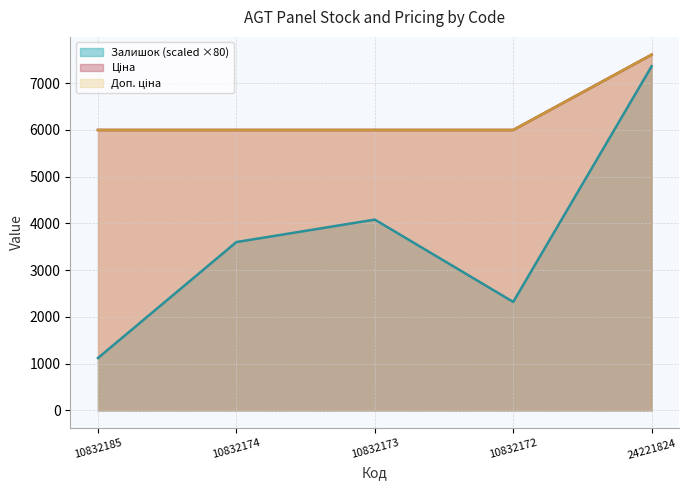

The Залишок series shows 1984.5 at 10832185. True or false?

False